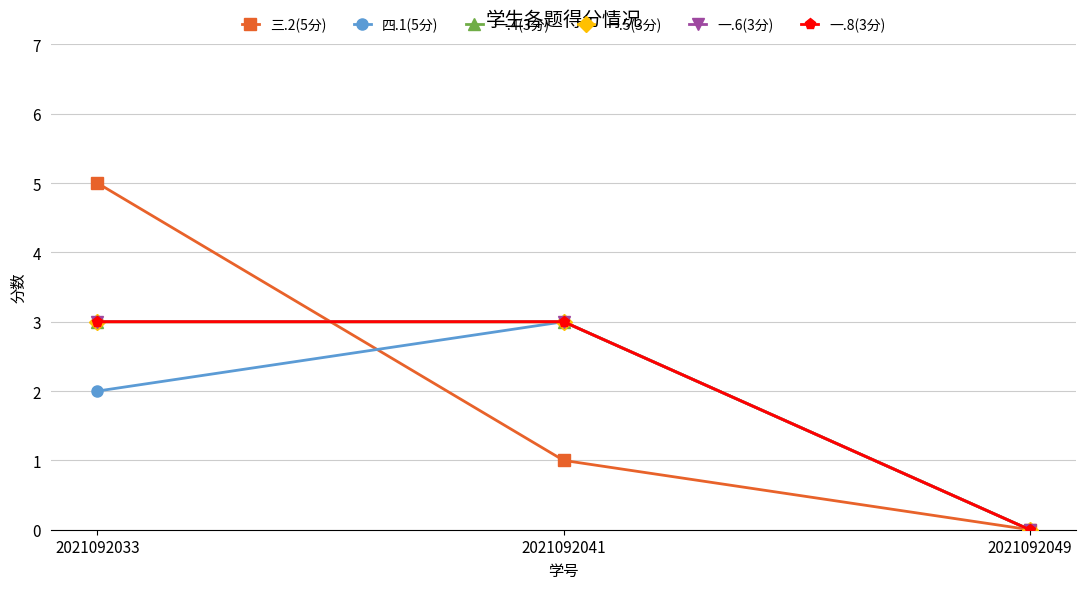

How many 一.8(3分) values are between 0 and 3?

3